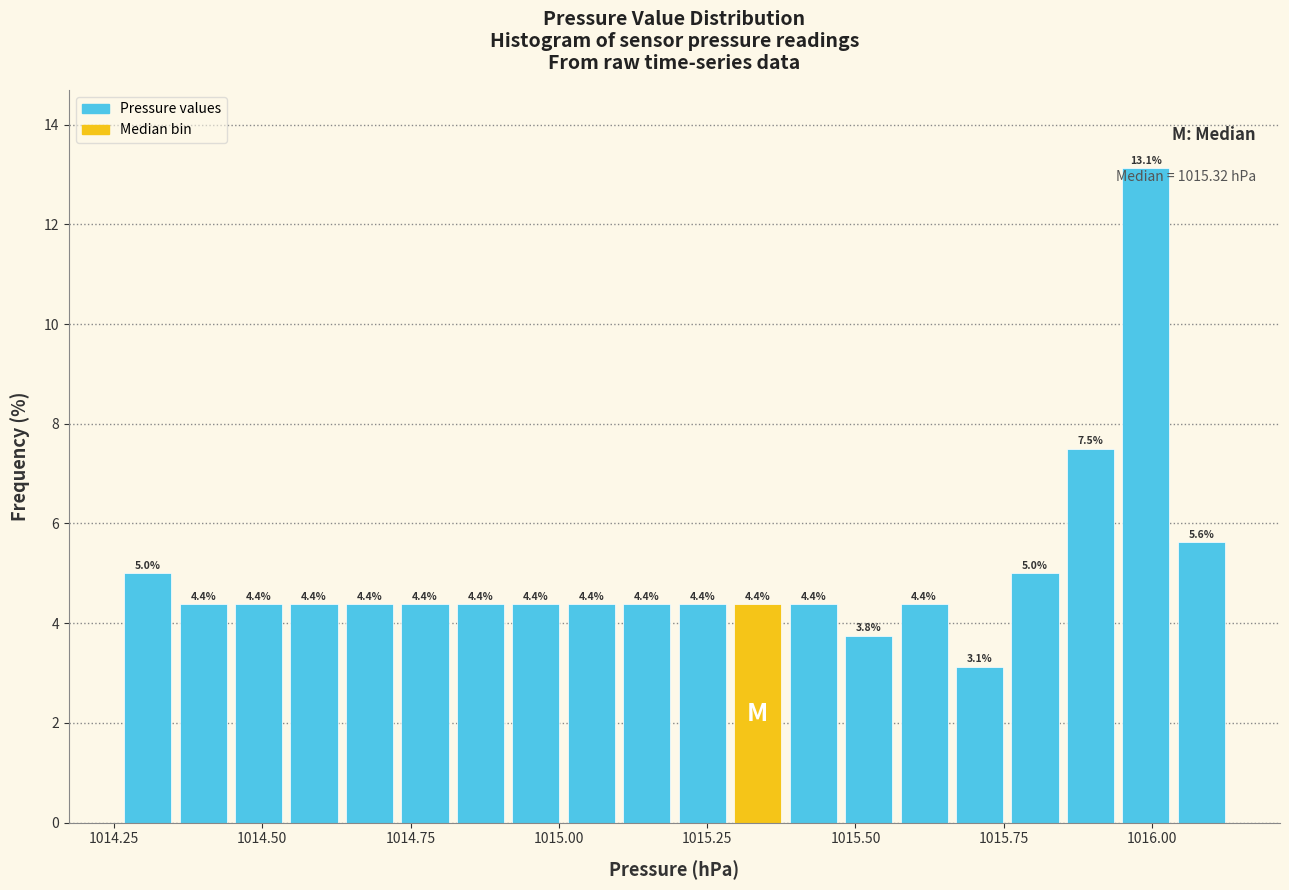

Around what value on the x-axis is the tallest bar? Give the approximate position of its centre, as read against the axis.

1016.00